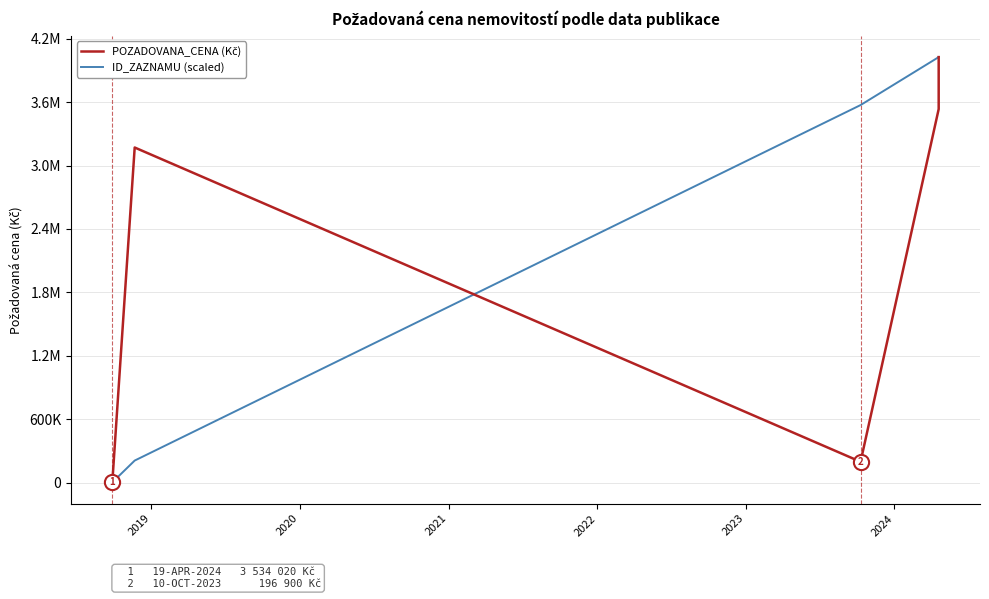

Which series reaches the minimum Y coordinate?

POZADOVANA_CENA (Kč)